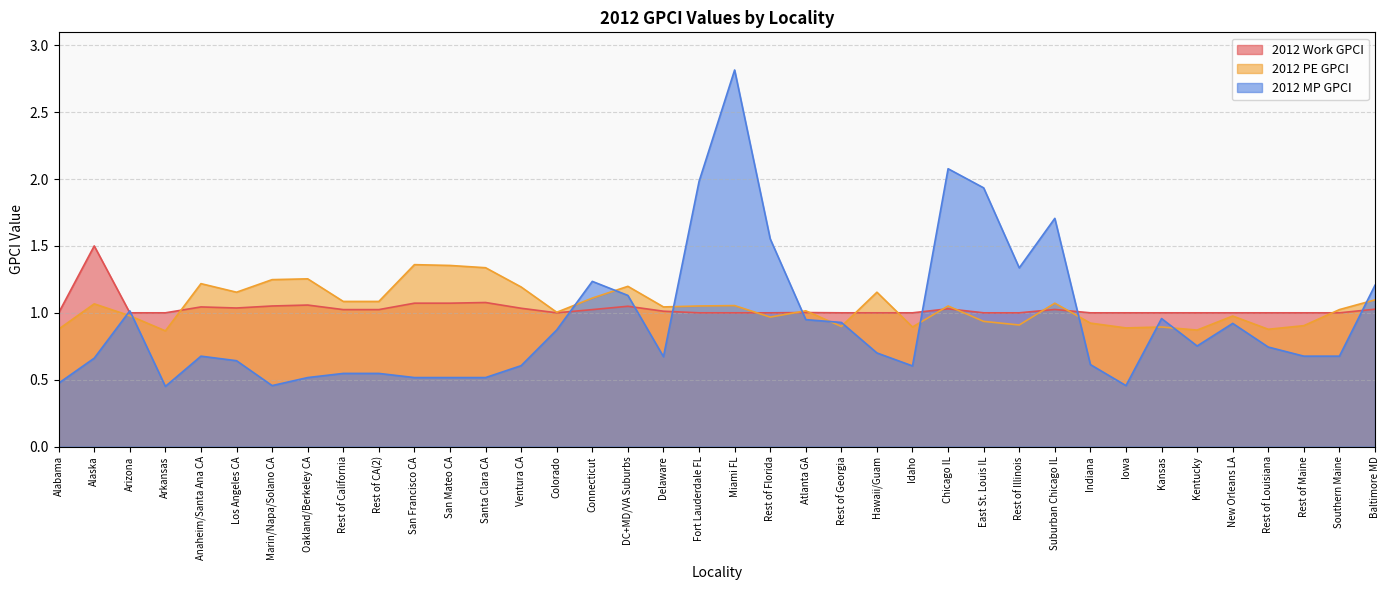

What are all the series names shown in the legend?

2012 Work GPCI, 2012 PE GPCI, 2012 MP GPCI